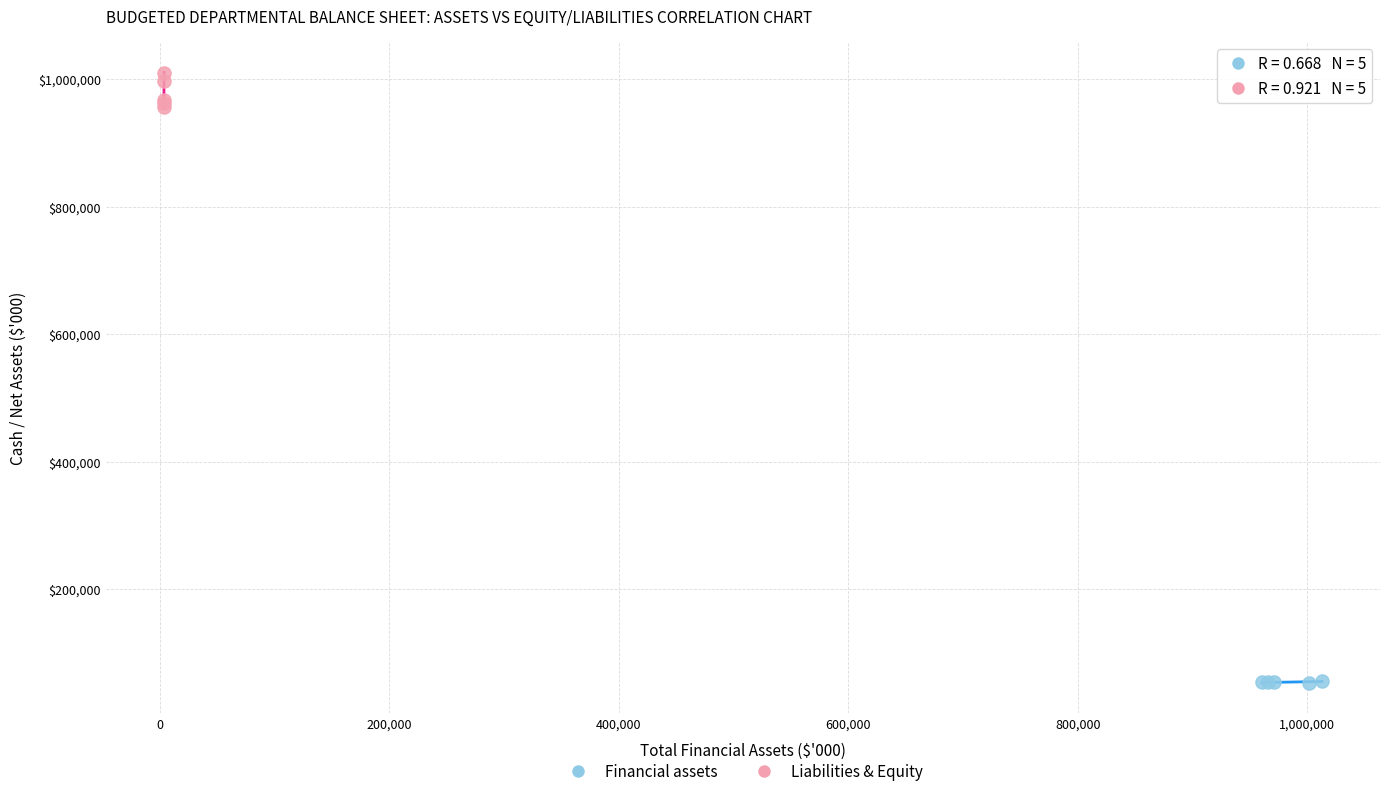

Which series reaches the minimum Y coordinate?

Financial assets